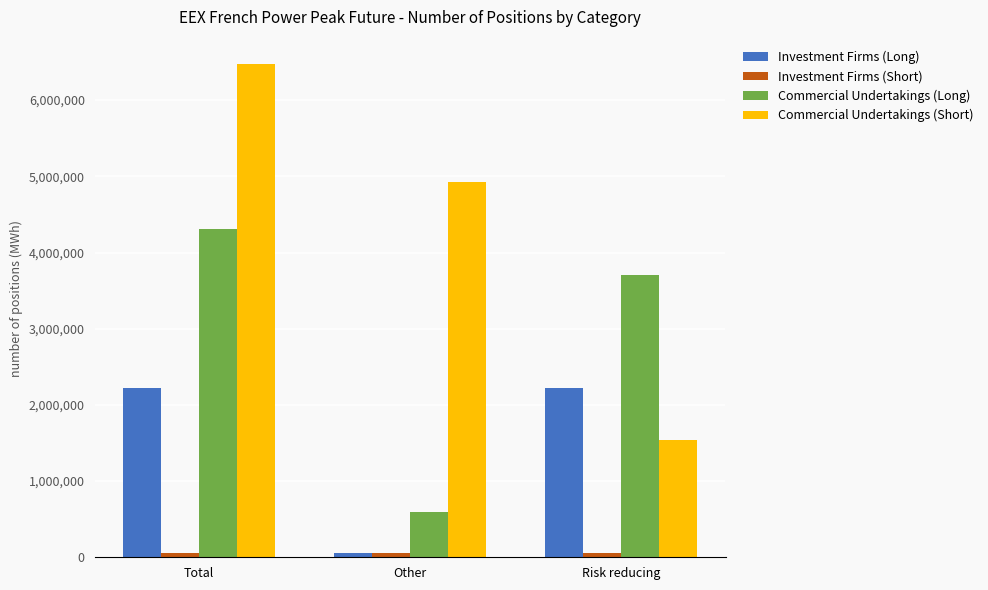

Between Total and Risk reducing, which series saw the biggest shift?

Commercial Undertakings (Short)